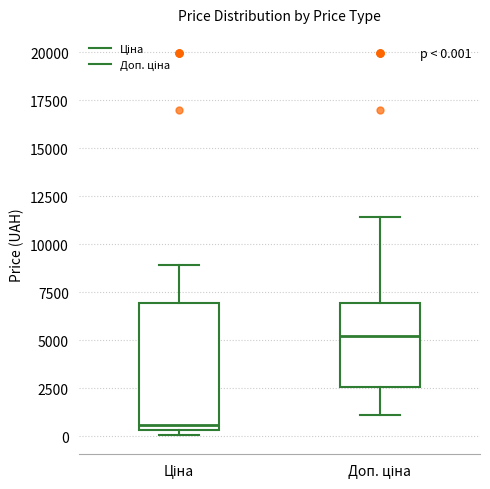

Which box's median line is the lowest?

Ціна